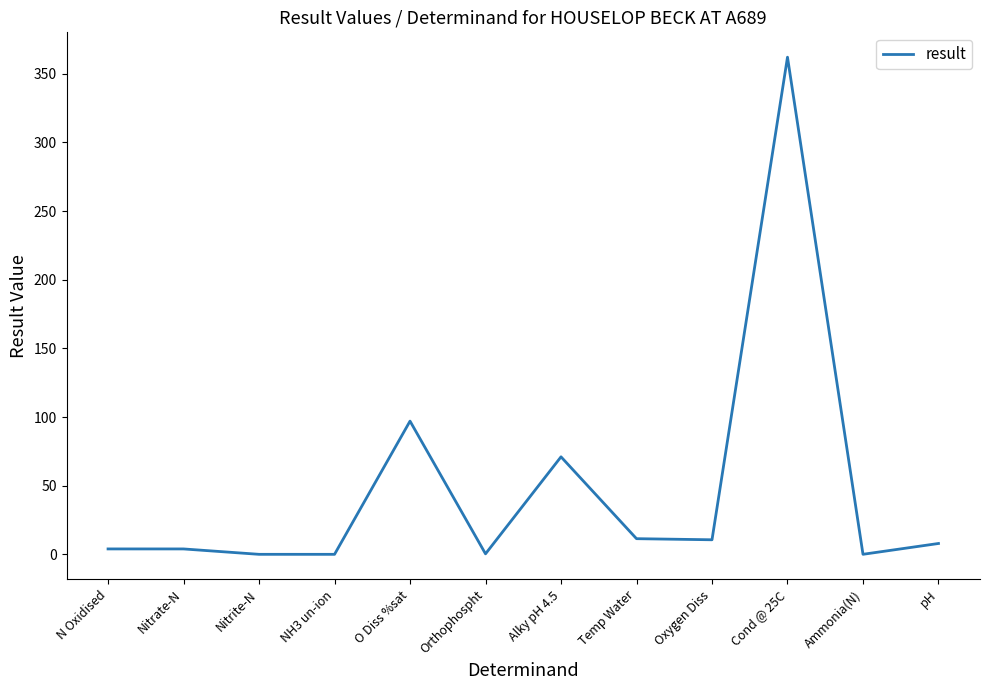

Where is the data nearest to the value 181?

O Diss %sat